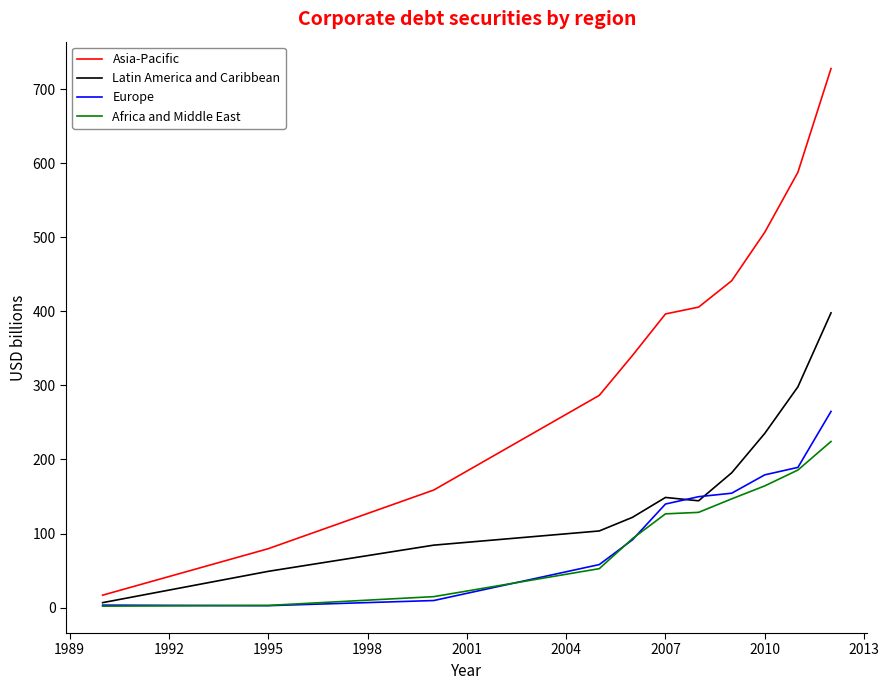

What is the maximum value for Latin America and Caribbean?

398.0